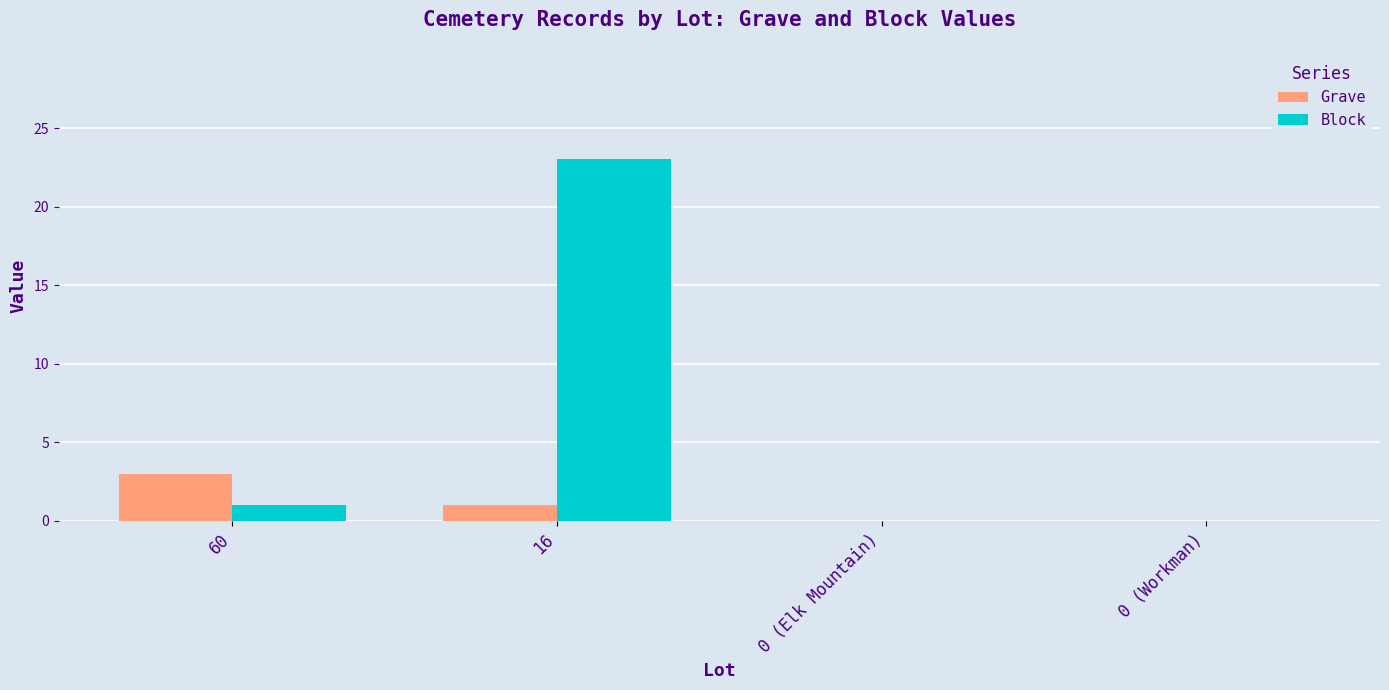

Which series has the largest total across all categories?

Block